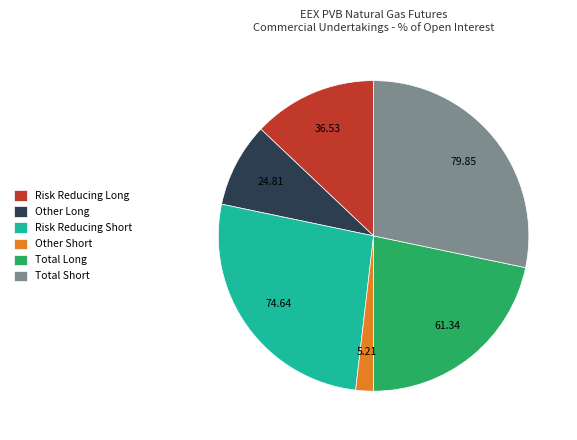

Between Risk Reducing Short and Other Short, which is larger?

Risk Reducing Short